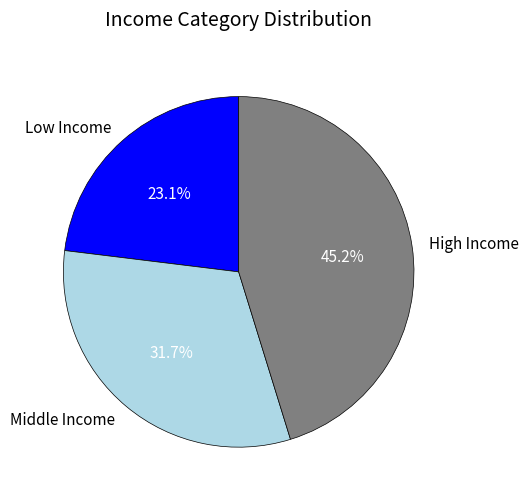

To the nearest percent, what is the average slice percentage?

33%